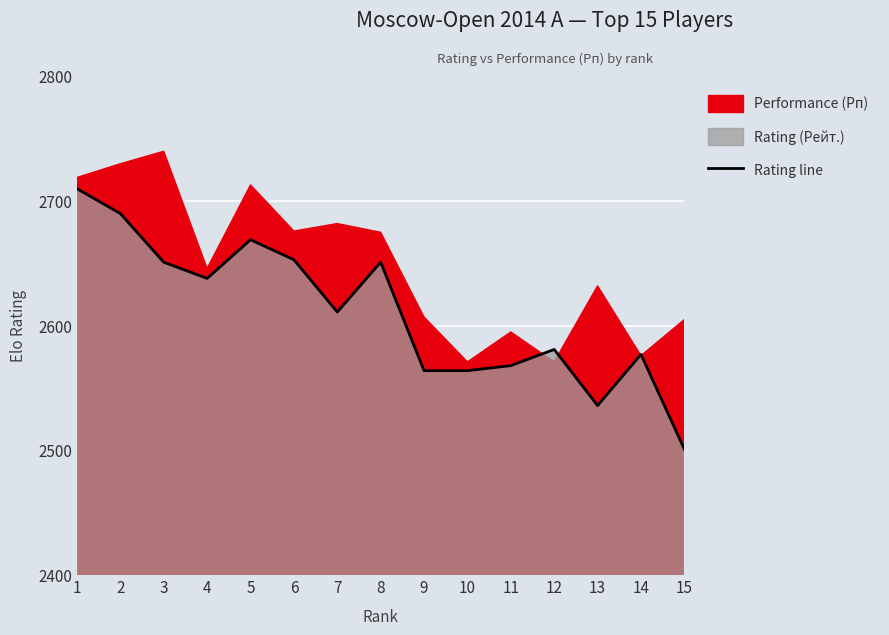

Rank the categories by value from lowest to highest.

15, 13, 9, 10, 11, 14, 12, 7, 4, 3, 8, 6, 5, 2, 1